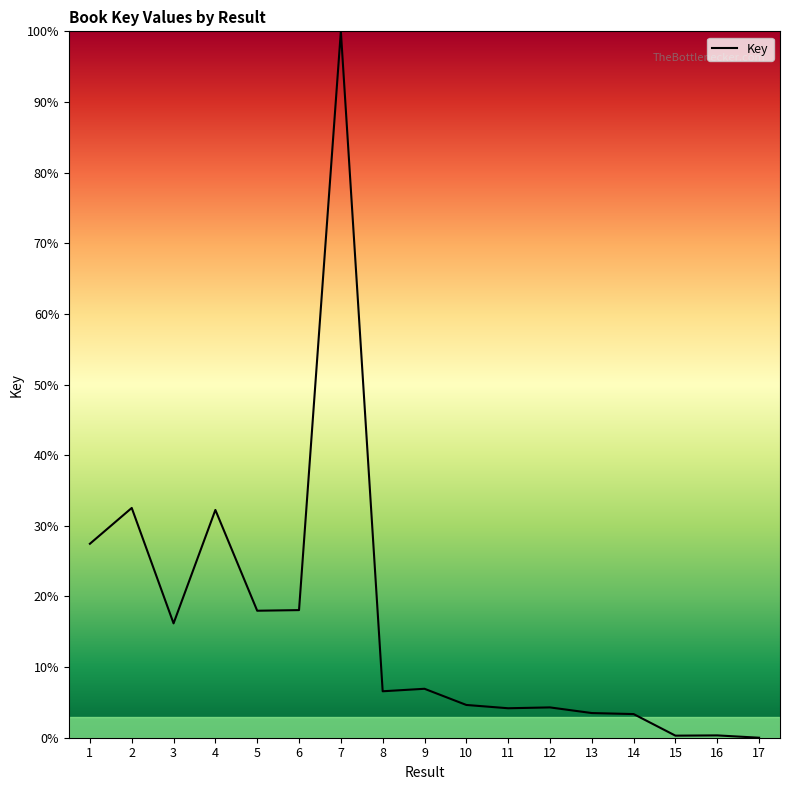

Which category has the highest value across all series?

7